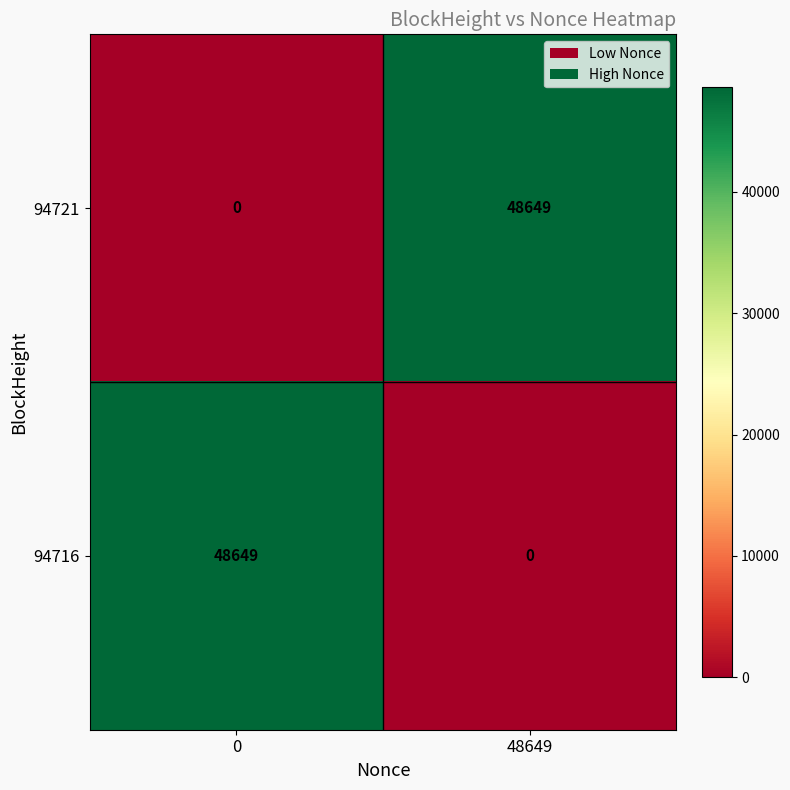

Reading left to right, list all the values displayed in this chart.

94721: 0	48649
94716: 48649	0